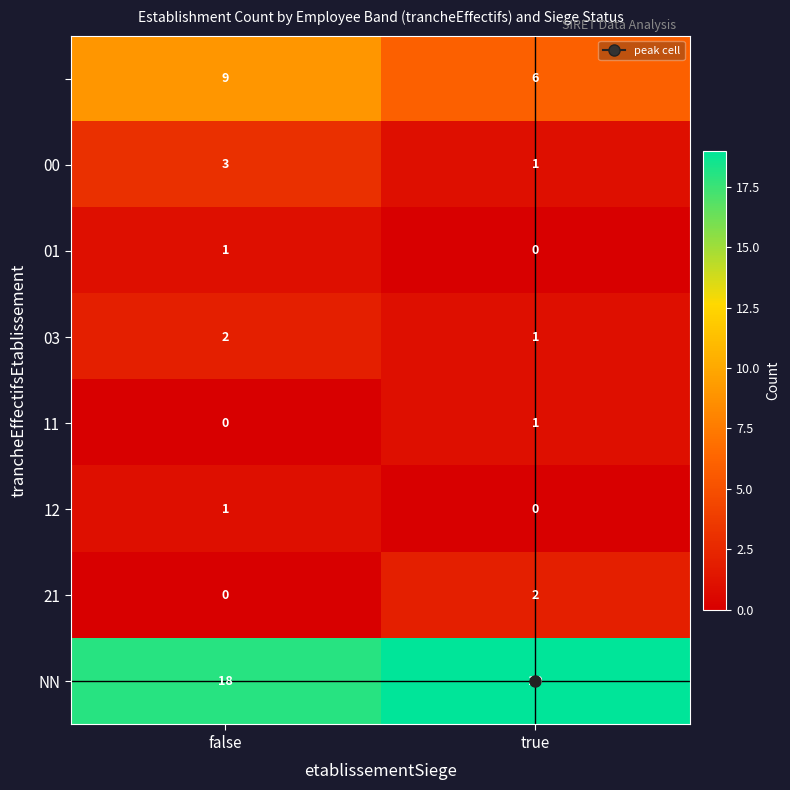

What is the total value across all series at true?

30